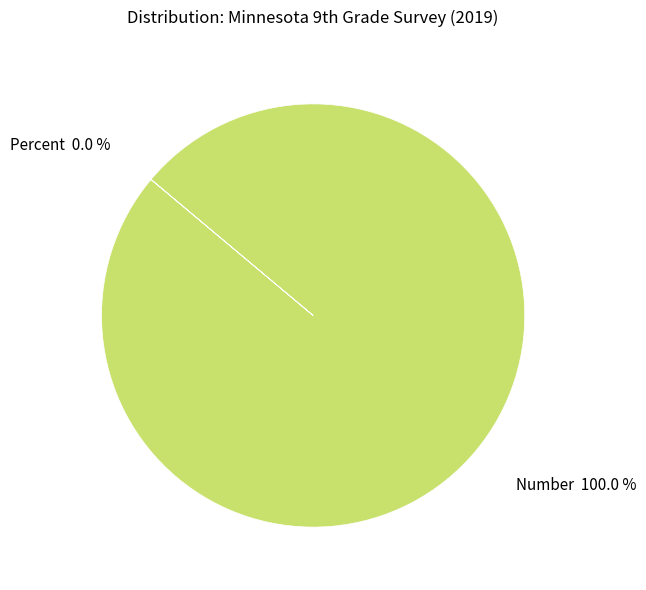

The Percent slice represents 1% of the pie. True or false?

False